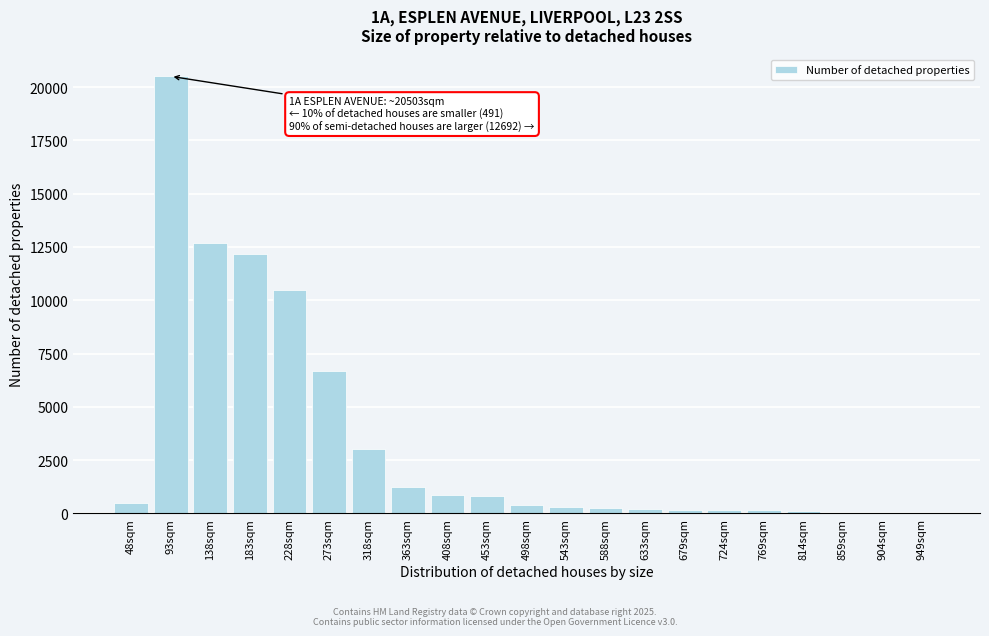

The chart shows a value of 214 at 633sqm. True or false?

True